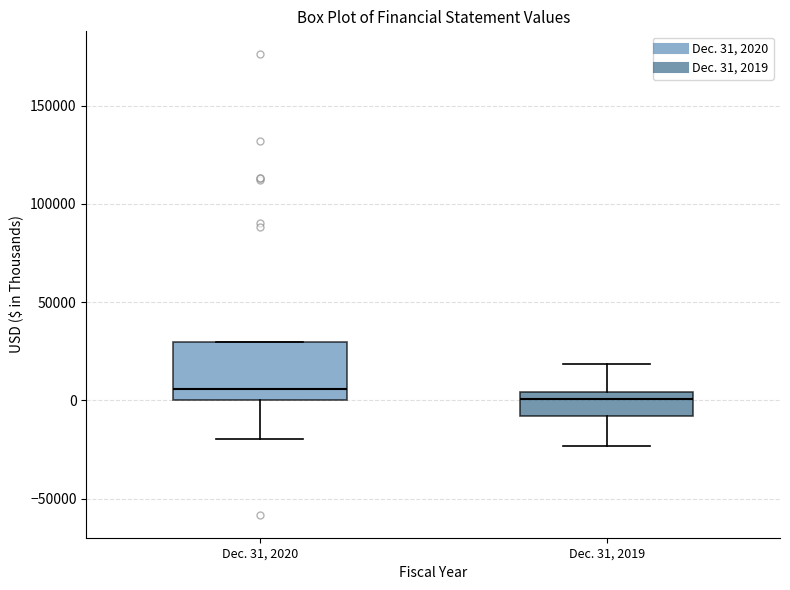

Reading left to right, transcribe this box plot: for each box, give where its median line is, the range the box spans, and where its two whiskers end, as read against the y-axis. The values are not printed on the chart, so give them approximately, as read against the axis.

Dec. 31, 2020: median 5000, box 0 to 30000, whiskers -20000 to 30000
Dec. 31, 2019: median 0, box -10000 to 5000, whiskers -25000 to 20000